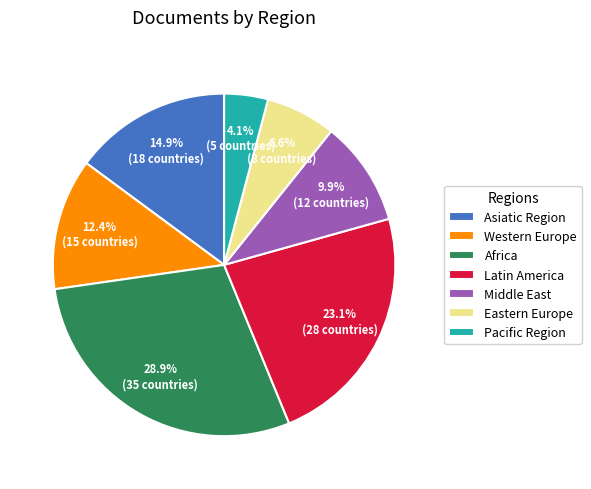

To the nearest percent, what is the average slice percentage?

14%